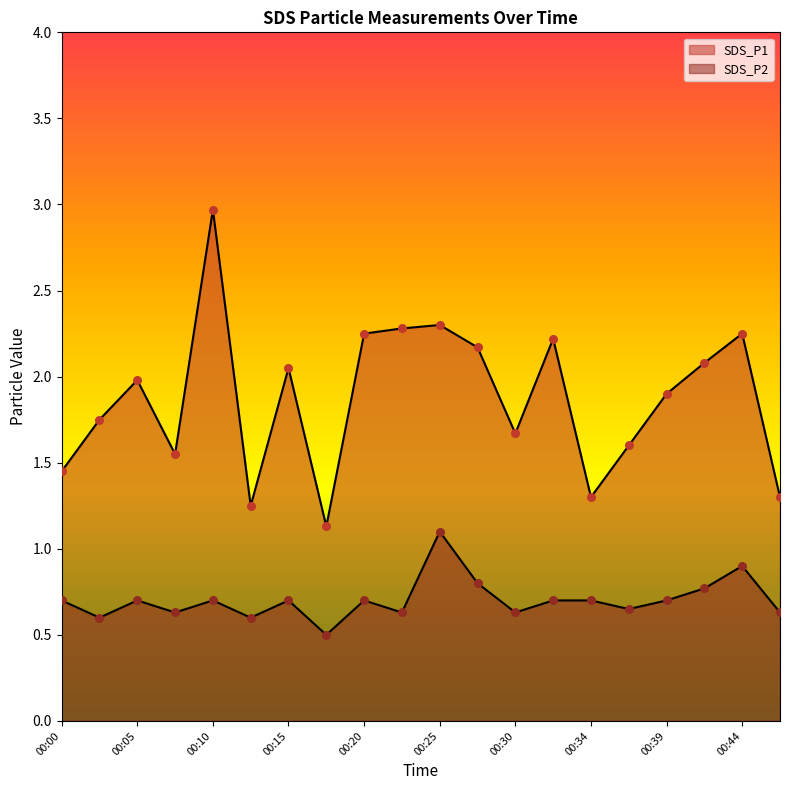

Which series reaches the maximum Y coordinate?

SDS_P1